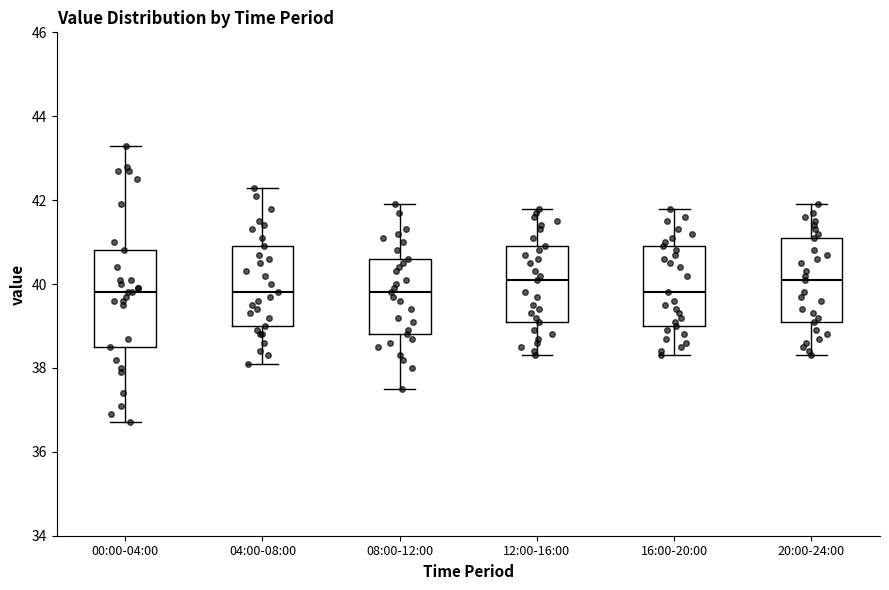

Where does the median line of the box for 04:00-08:00 sit on the y-axis? The values are not printed on the chart, so give them approximately, as read against the axis.

39.8